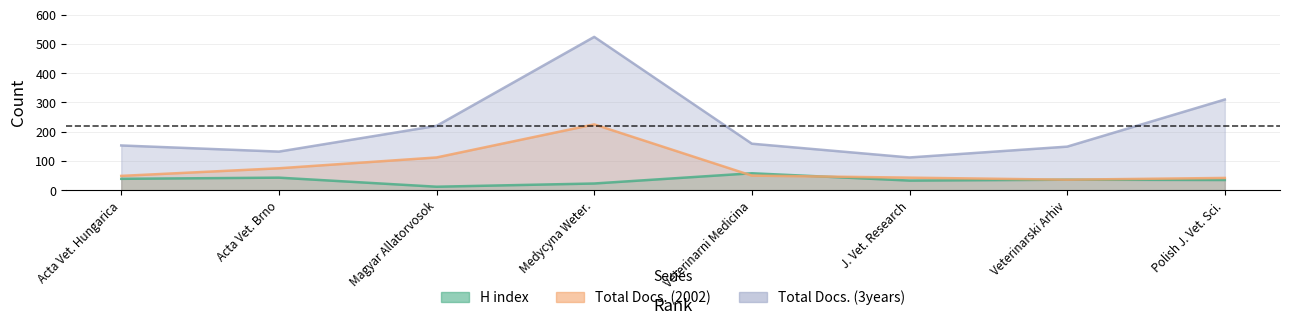

Rank the series at Acta Vet. Hungarica from lowest to highest value.

H index, Total Docs. (2002), Total Docs. (3years)